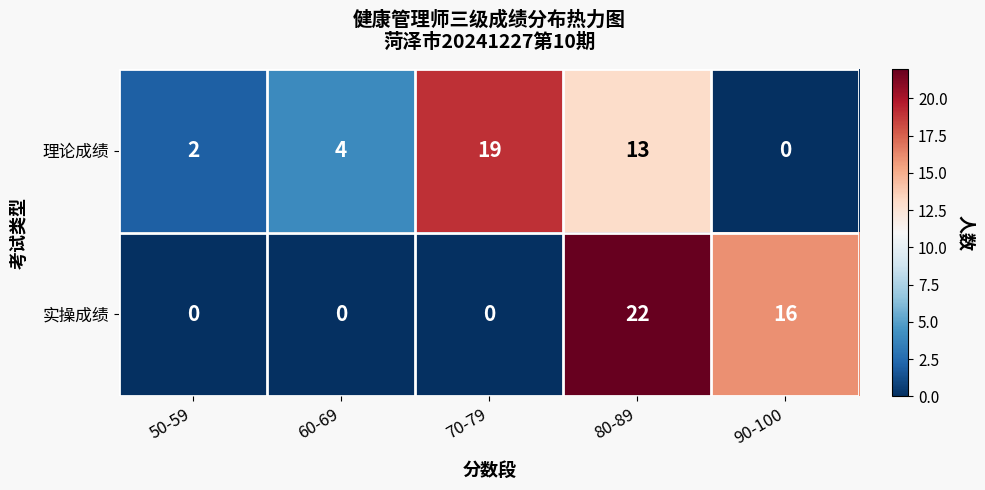

What is the sum of all 理论成绩 values?

38